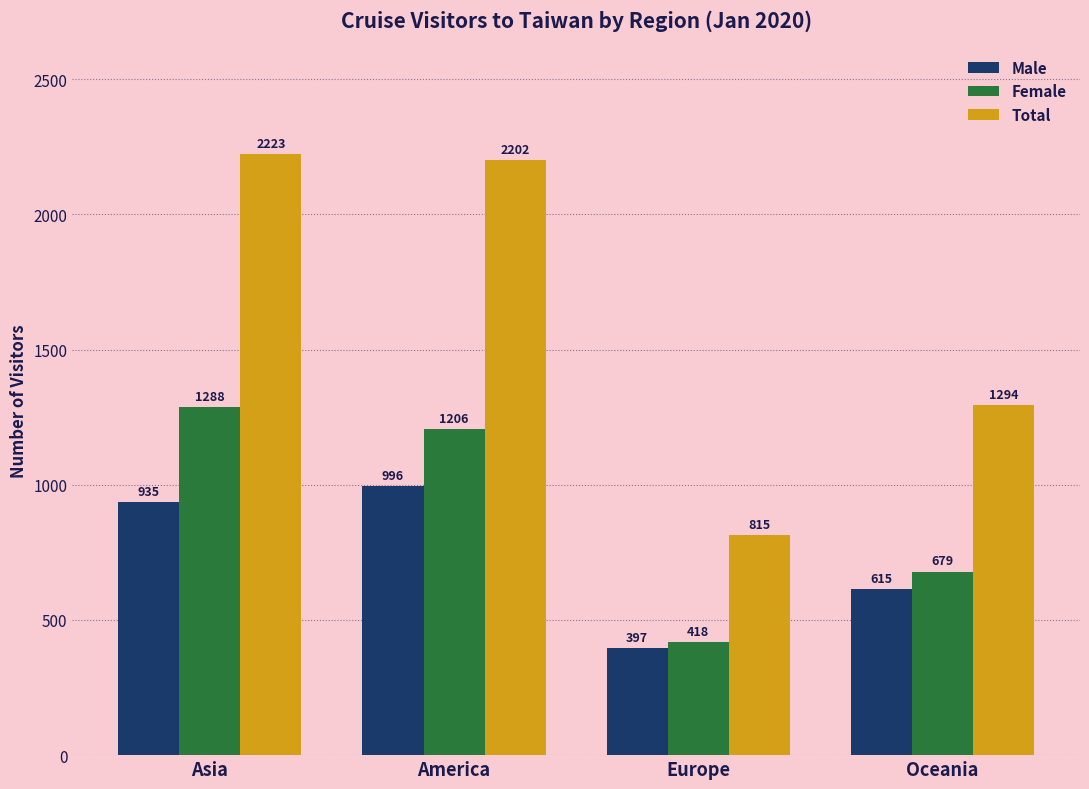

Reading left to right, what are all the values shown in this chart?

Male: Asia=935	America=996	Europe=397	Oceania=615
Female: Asia=1288	America=1206	Europe=418	Oceania=679
Total: Asia=2223	America=2202	Europe=815	Oceania=1294